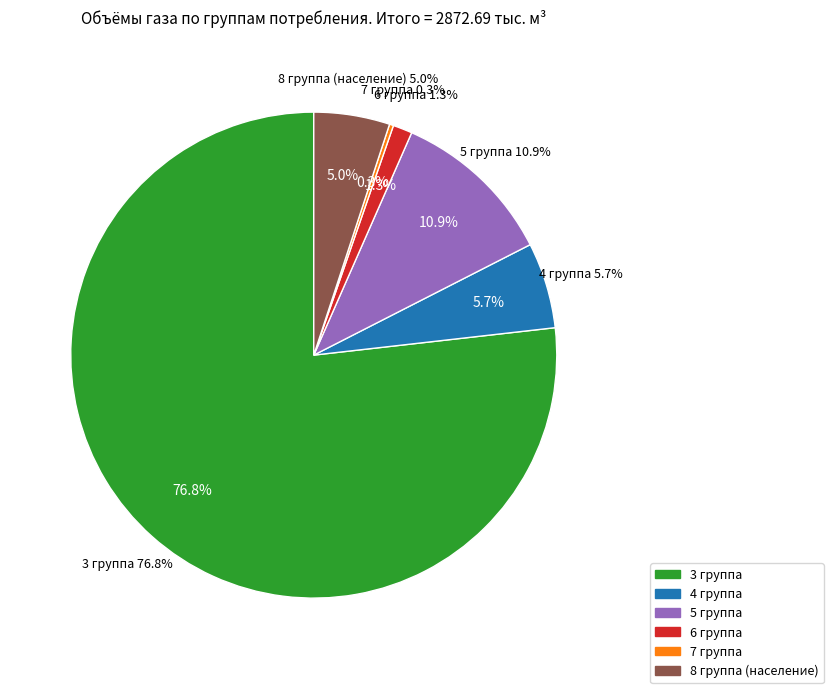

To the nearest percent, what portion does 3 группа represent?

77%